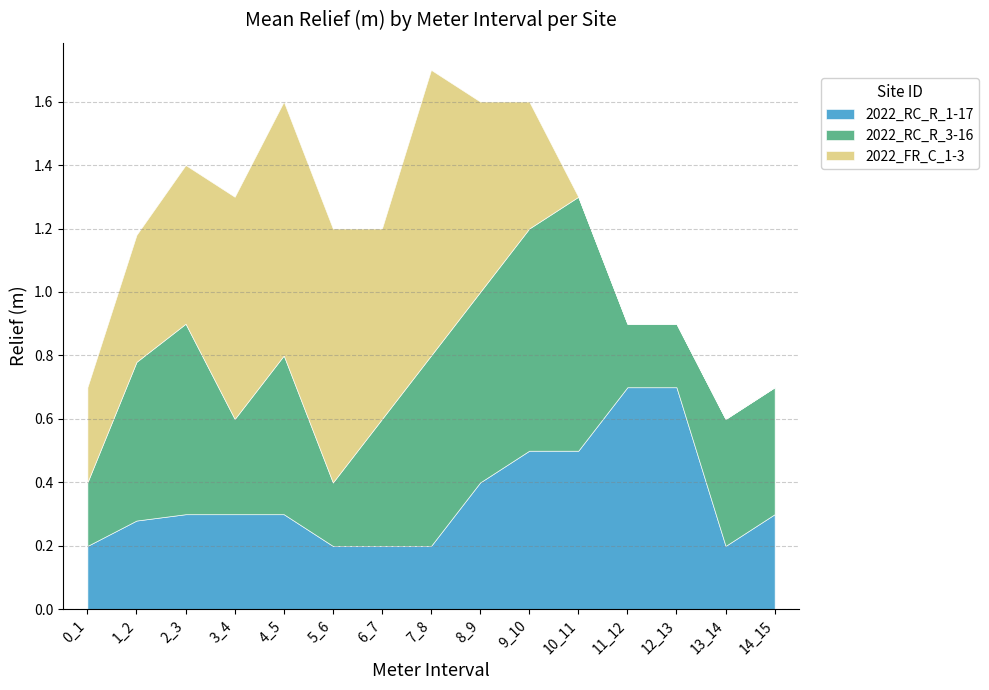

What is the difference between the second highest and second lowest values in the 2022_RC_R_1-17 series?

0.5